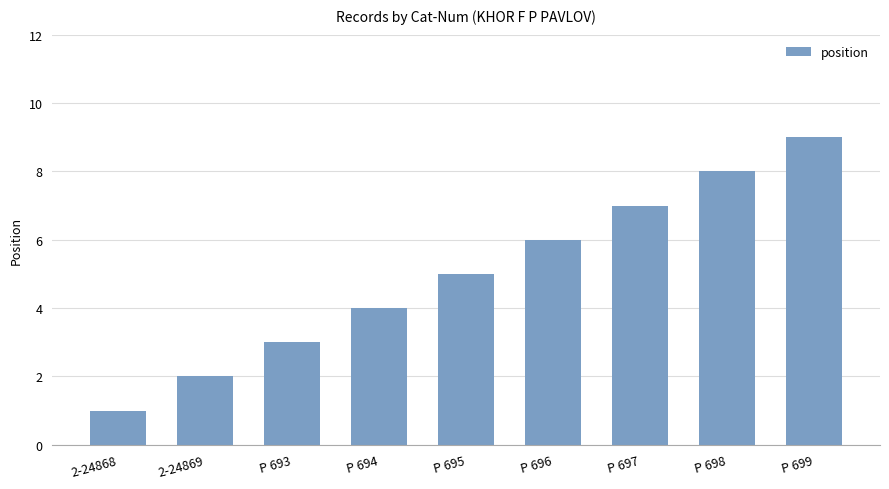

The value at P 693 is 3. True or false?

True